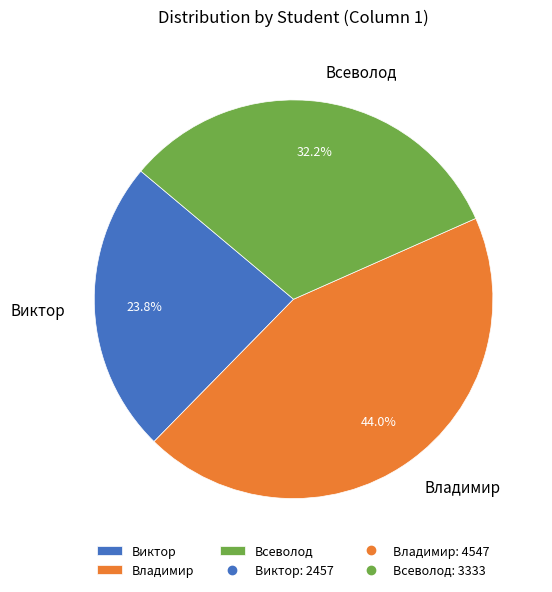

What is the ratio of the value at Виктор to the value at Всеволод?

0.7